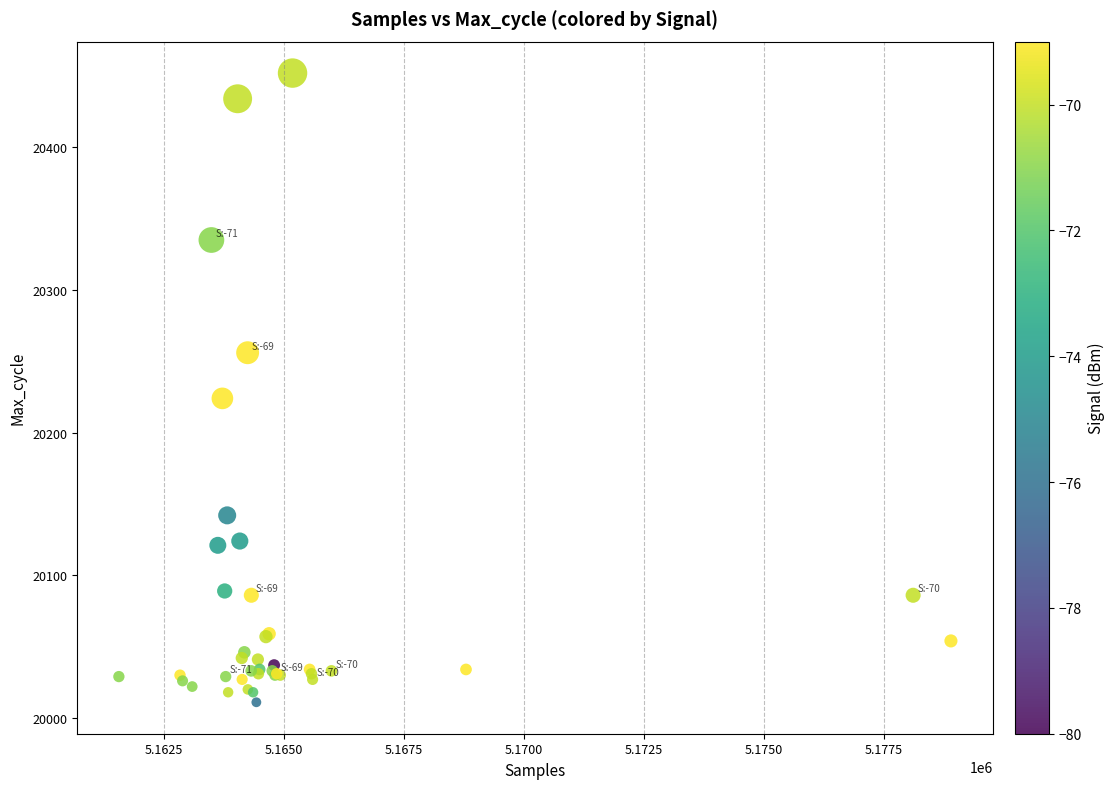

What Y value in the scatter plot is closest to 20231?

20224